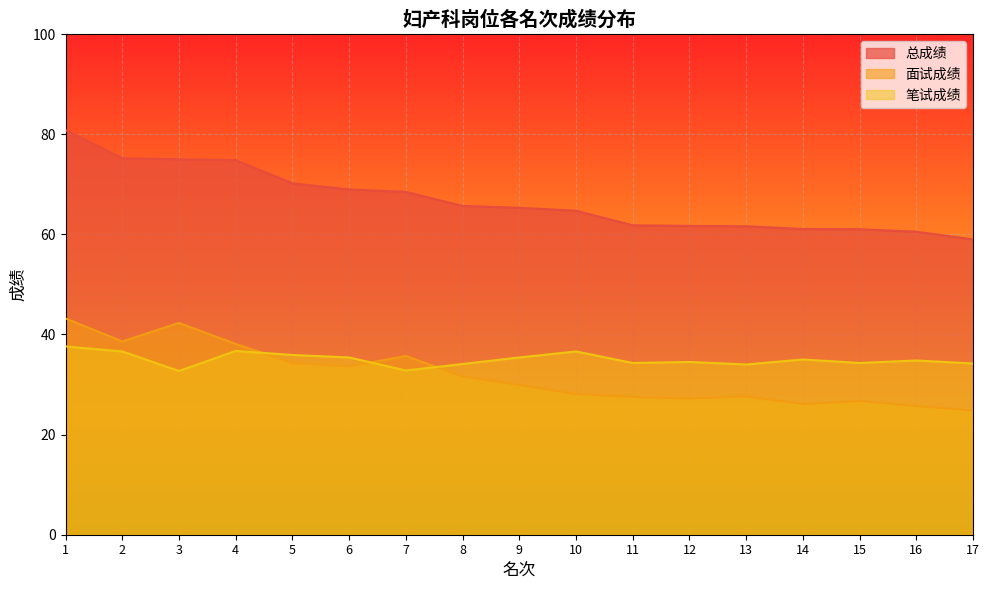

Reading left to right, what are all the values shown in this chart?

总成绩: 80.8	75.2	75.0	74.8	70.2	69.0	68.5	65.7	65.3	64.7	61.8	61.7	61.6	61.1	61.0	60.5	59.0
面试成绩: 43.2	38.6	42.3	38.1	34.3	33.6	35.7	31.6	29.9	28.1	27.5	27.2	27.6	26.1	26.7	25.7	24.8
笔试成绩: 37.6	36.6	32.7	36.7	35.9	35.4	32.8	34.1	35.4	36.6	34.3	34.5	34.0	35.0	34.3	34.8	34.2